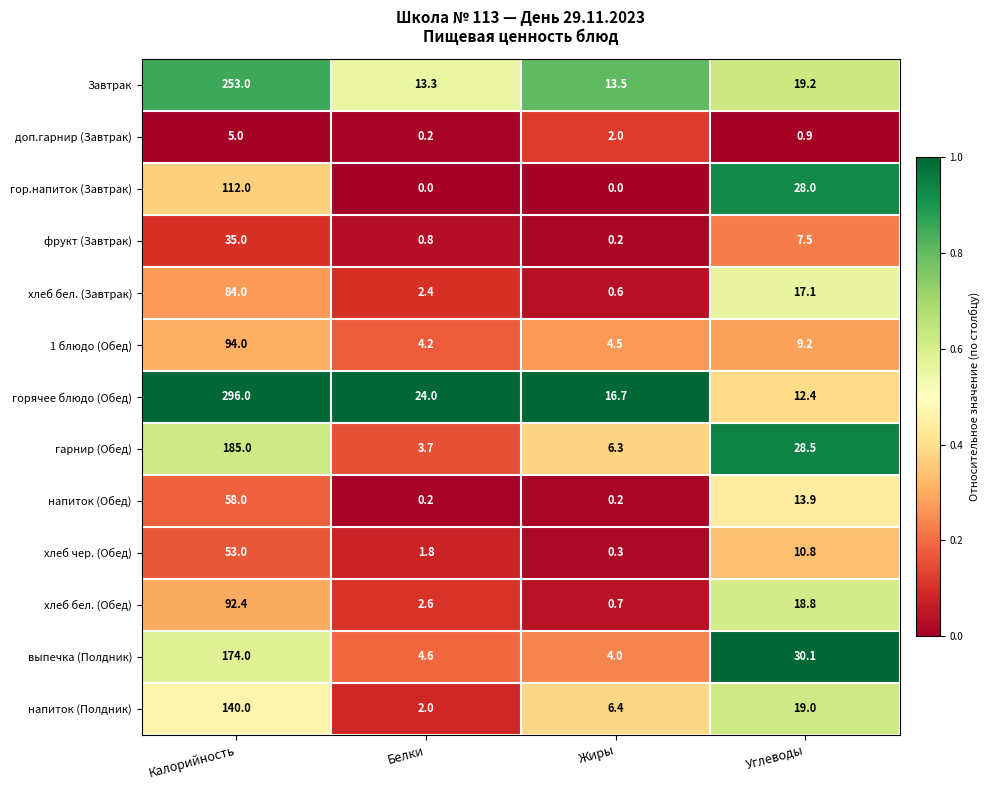

At which label does хлеб бел. (Обед) reach its peak?

Калорийность